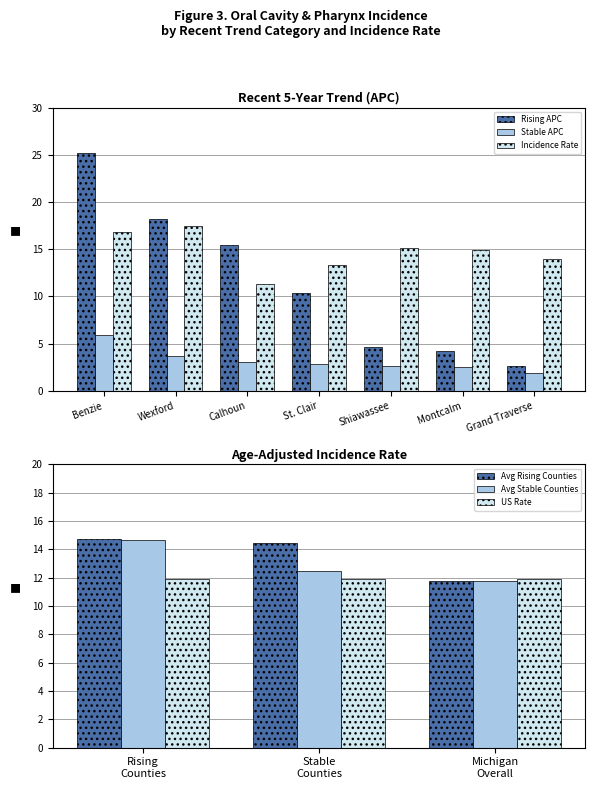

Is it true that Rising APC equals 25.2 at Benzie?

True